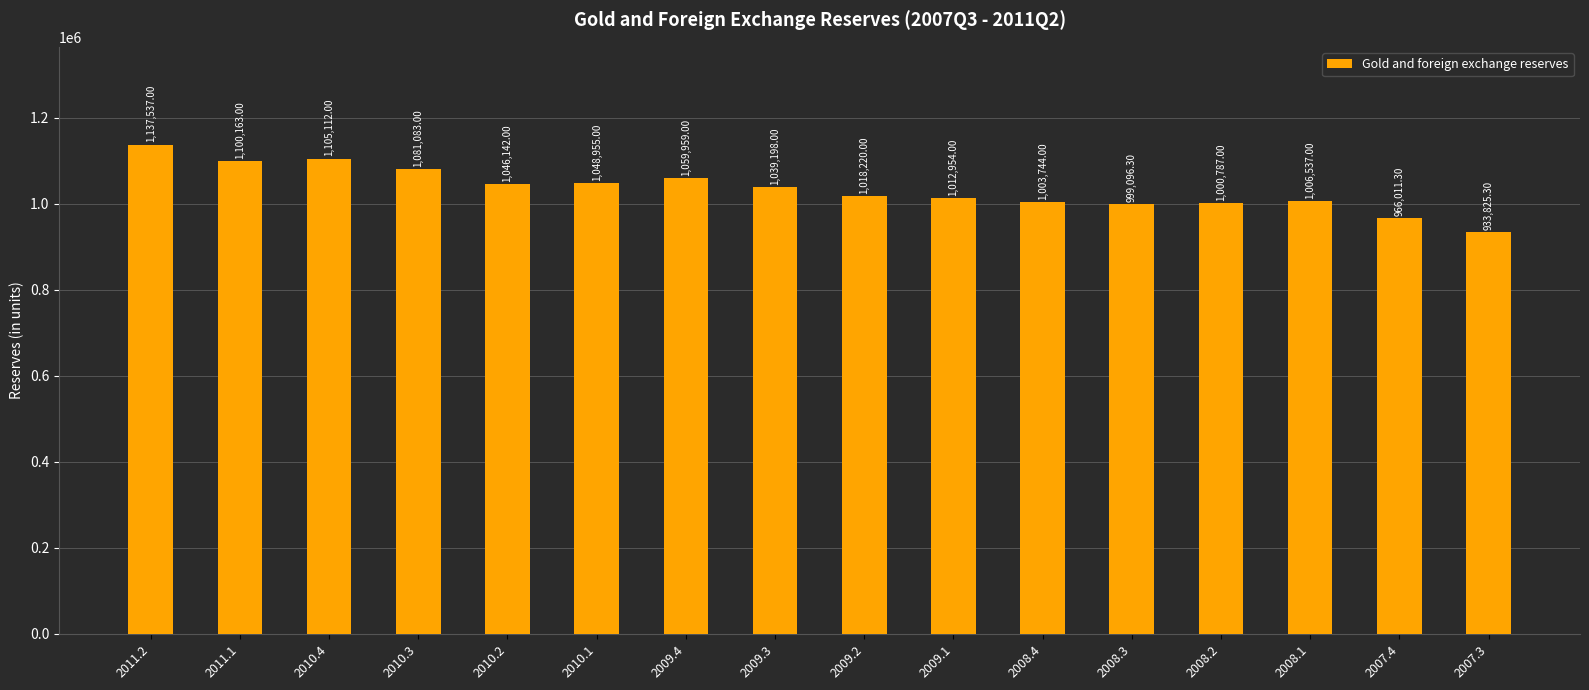

Reading left to right, extract all data points from this chart.

2011.2=1137537.0	2011.1=1100163.0	2010.4=1105112.0	2010.3=1081083.0	2010.2=1046142.0	2010.1=1048955.0	2009.4=1059959.0	2009.3=1039198.0	2009.2=1018220.0	2009.1=1012954.0	2008.4=1003744.0	2008.3=999096.3	2008.2=1000787.0	2008.1=1006537.0	2007.4=966011.3	2007.3=933825.3